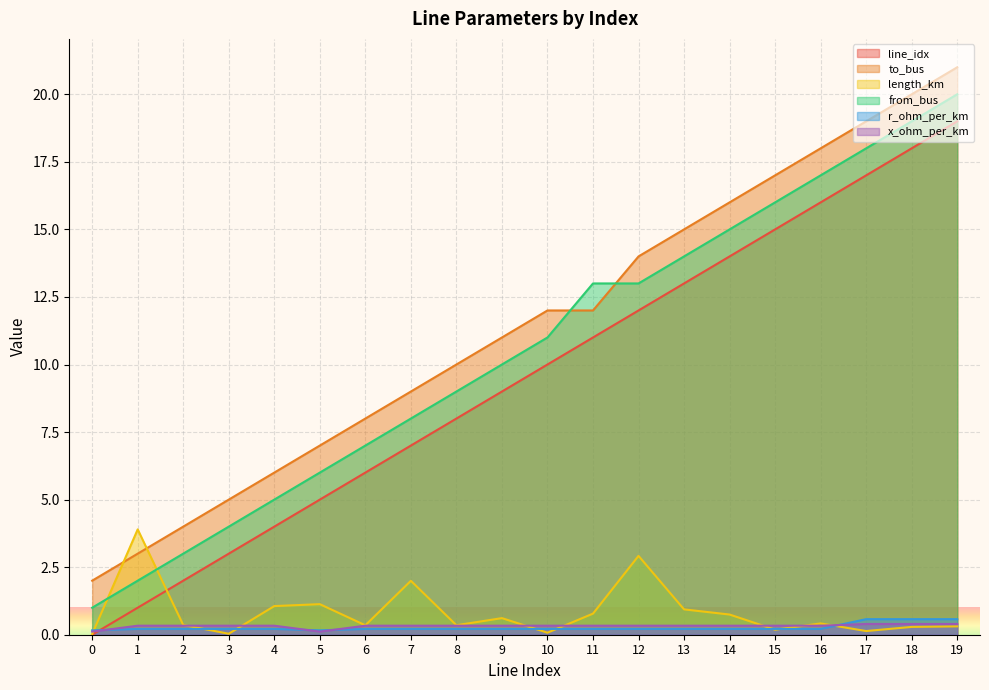

Where is to_bus nearest to the value 11?

9